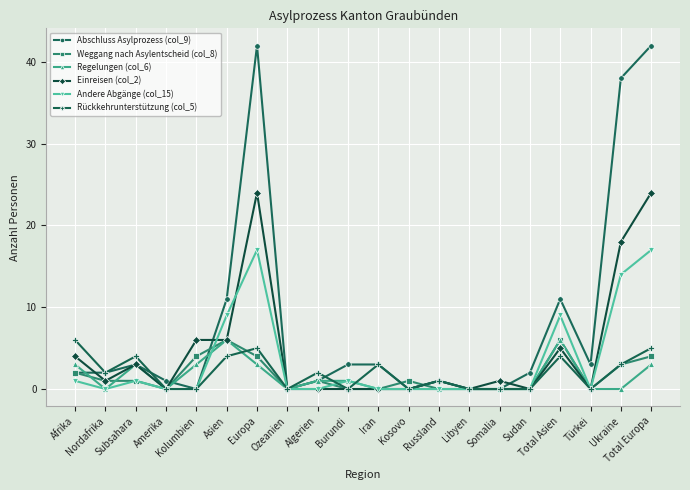

How many lines are shown in the chart?

6